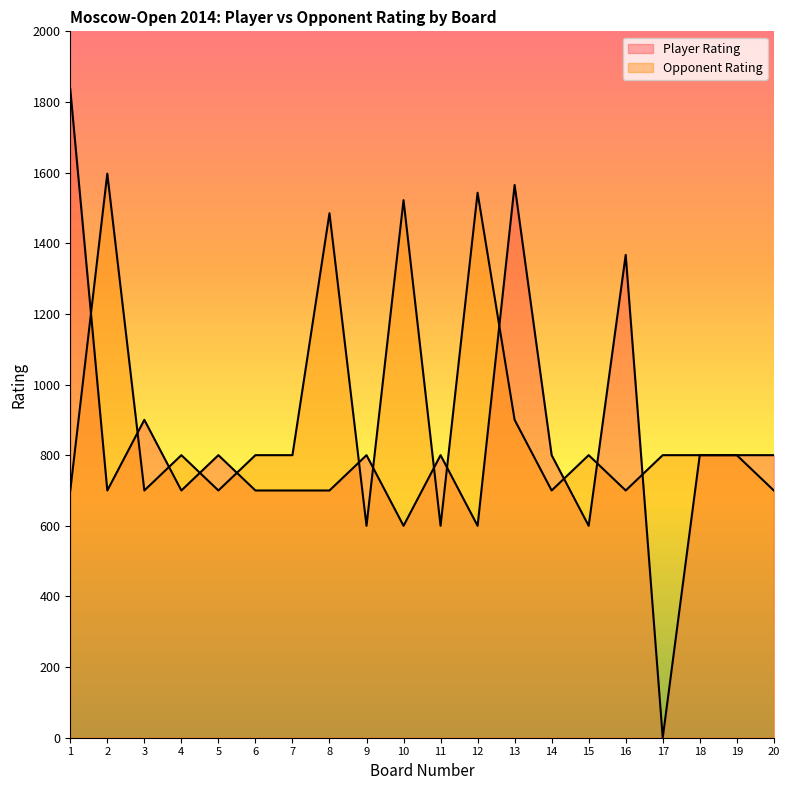

Reading left to right, what are all the values shown in this chart?

Player Rating: 1836	700	900	700	800	700	700	700	800	600	800	600	1565	800	600	1367	0	800	800	800
Opponent Rating: 700	1597	700	800	700	800	800	1485	600	1522	600	1543	900	700	800	700	800	800	800	700